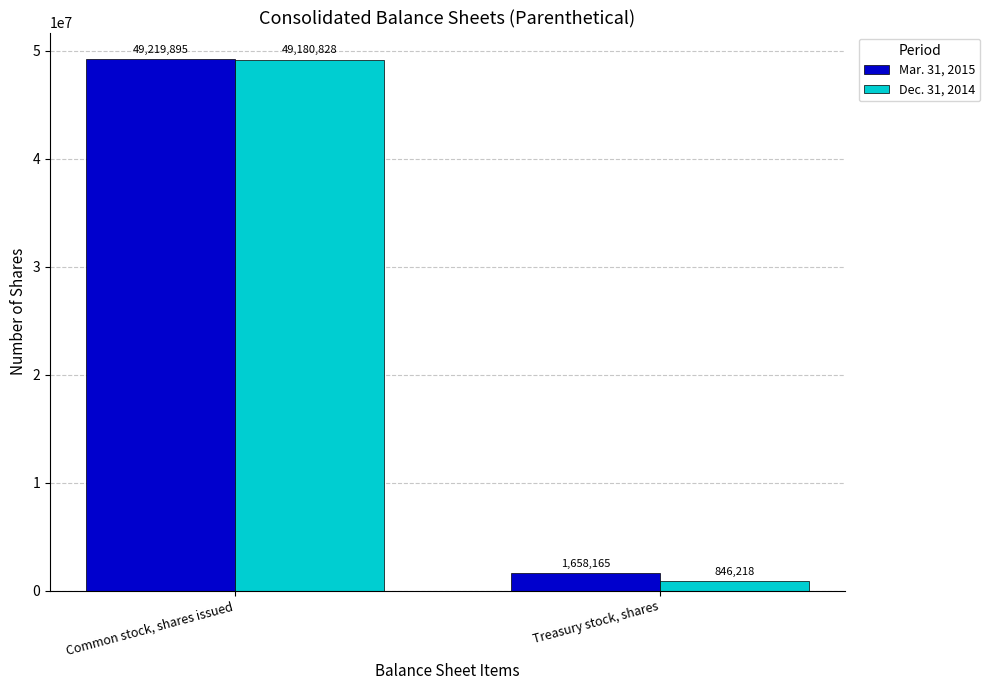

Does the chart contain stacked bars?

No